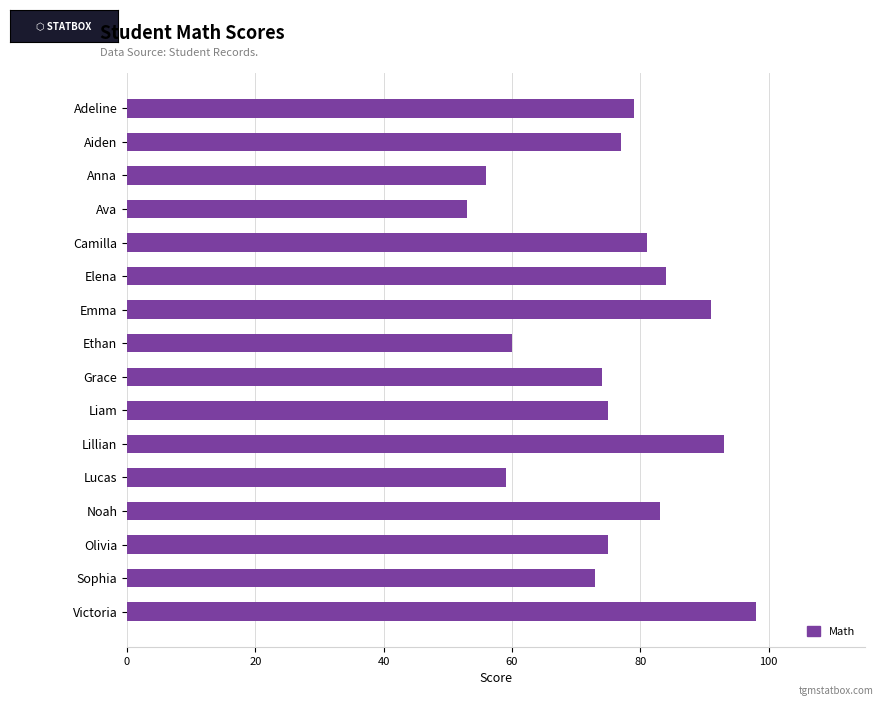

What is the change in value from Aiden to Noah?

+6